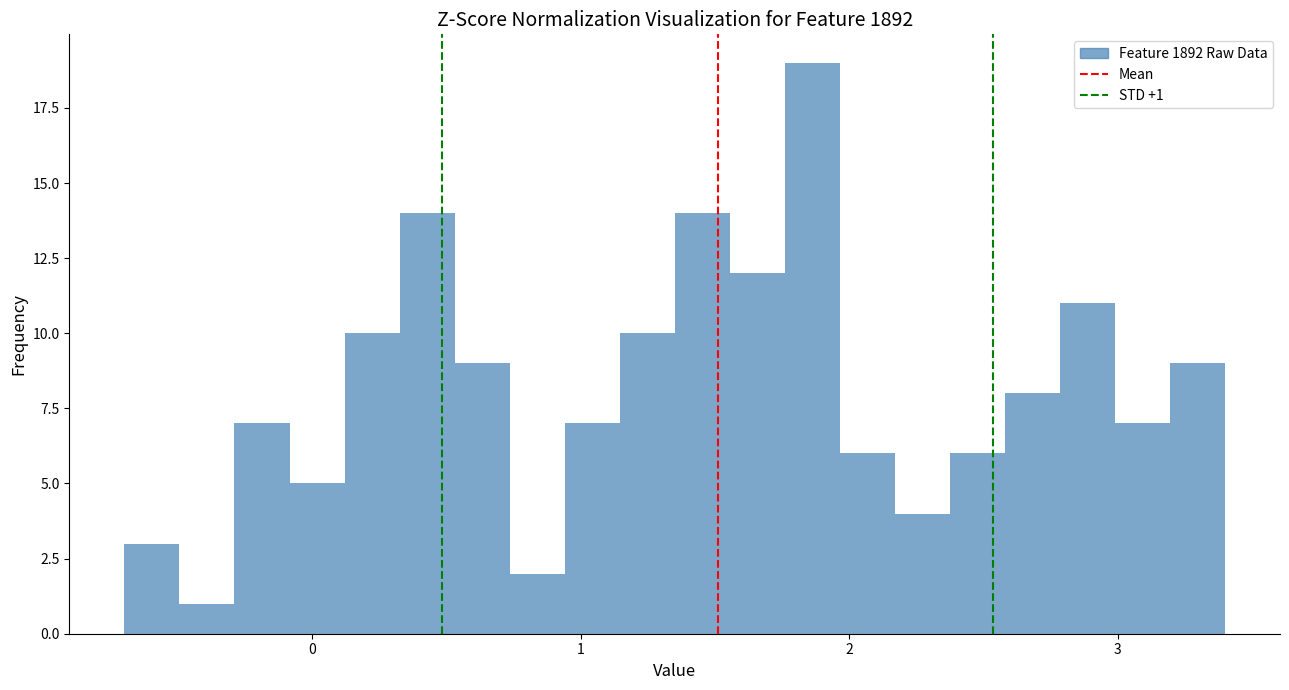

Read against the x-axis, roughly where is the centre of the tallest bar?

1.9